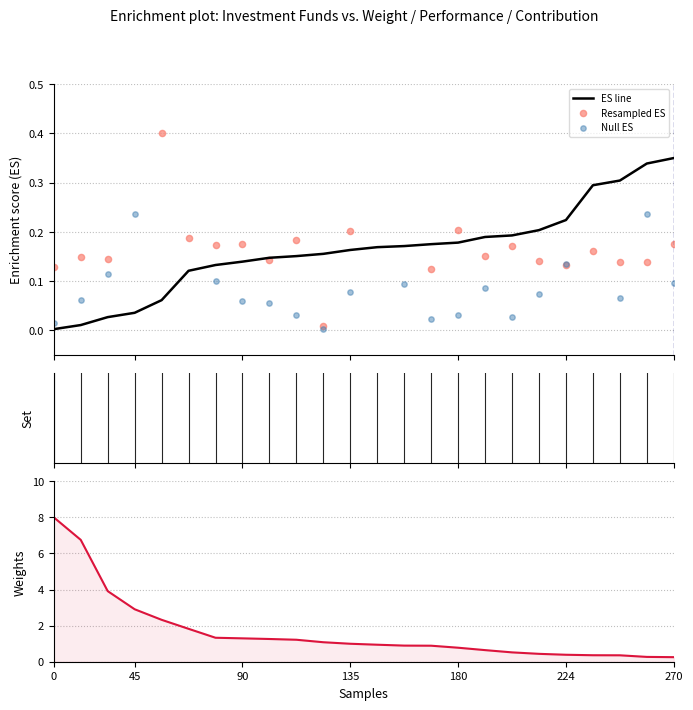

What is the total value across all series at 9?

1.6